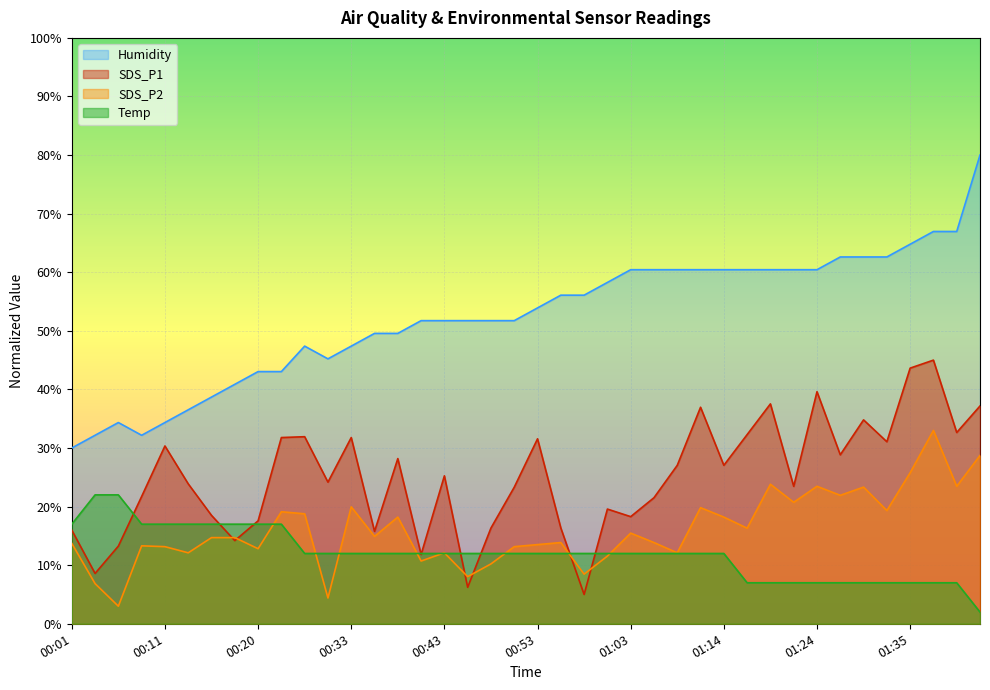

Does the chart display data point markers on the line(s)?

No